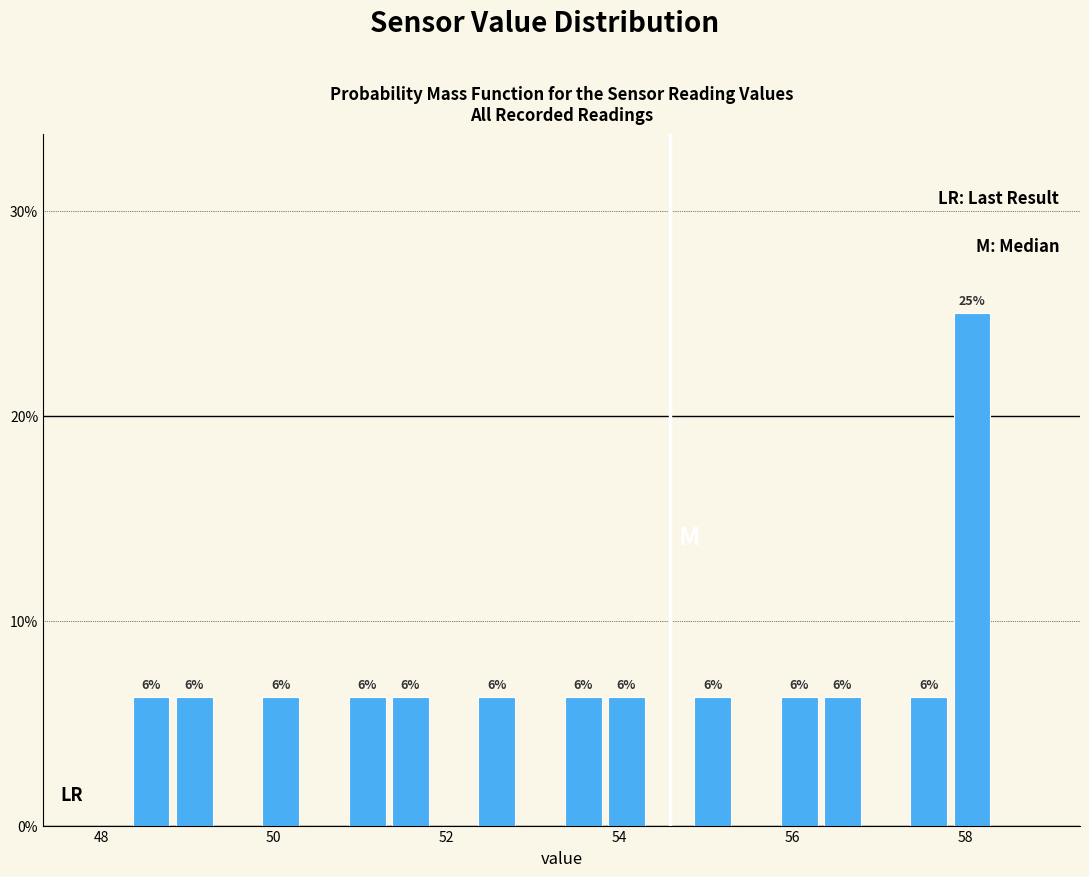

Around what value on the x-axis is the tallest bar? Give the approximate position of its centre, as read against the axis.

58.0